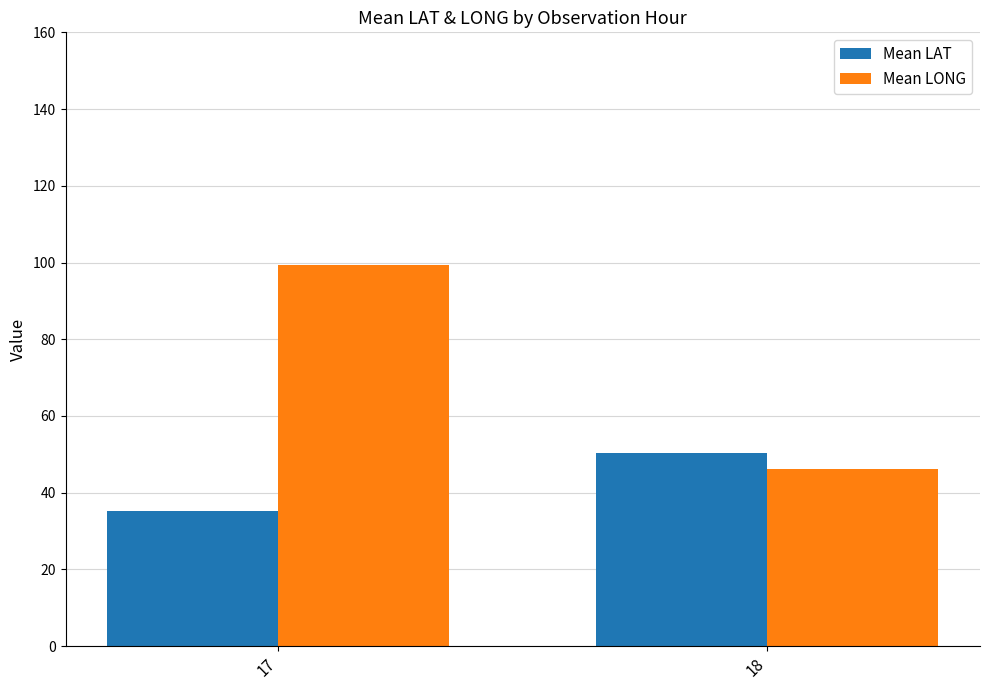

Is it true that Mean LAT equals 35.2 at 17?

True